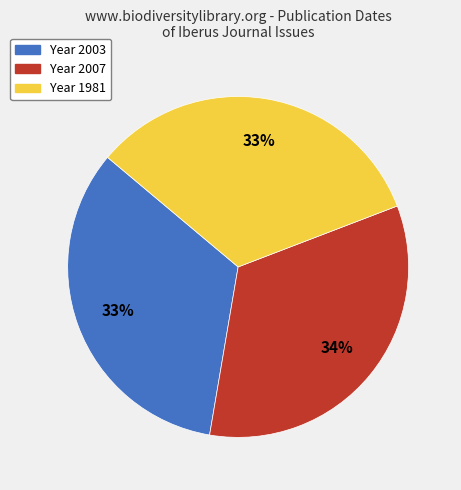

Does any single category account for the majority?

No